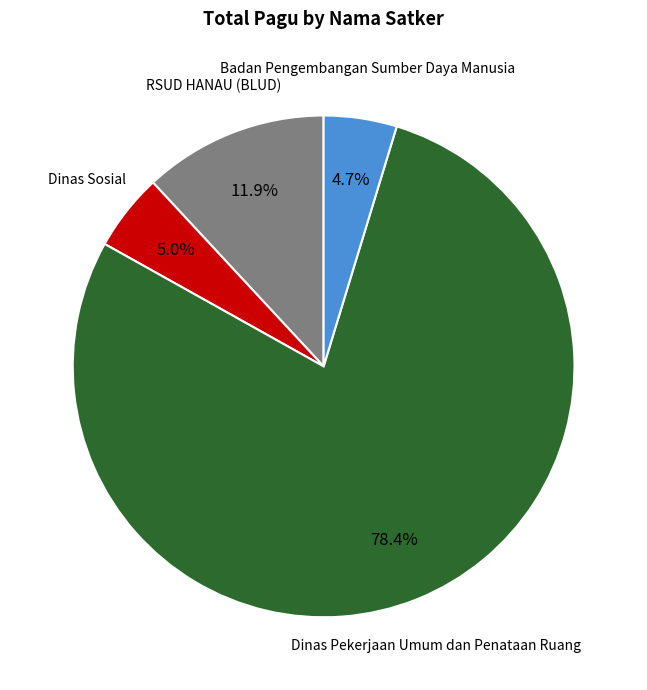

Which category has the biggest portion of the pie?

Dinas Pekerjaan Umum dan Penataan Ruang